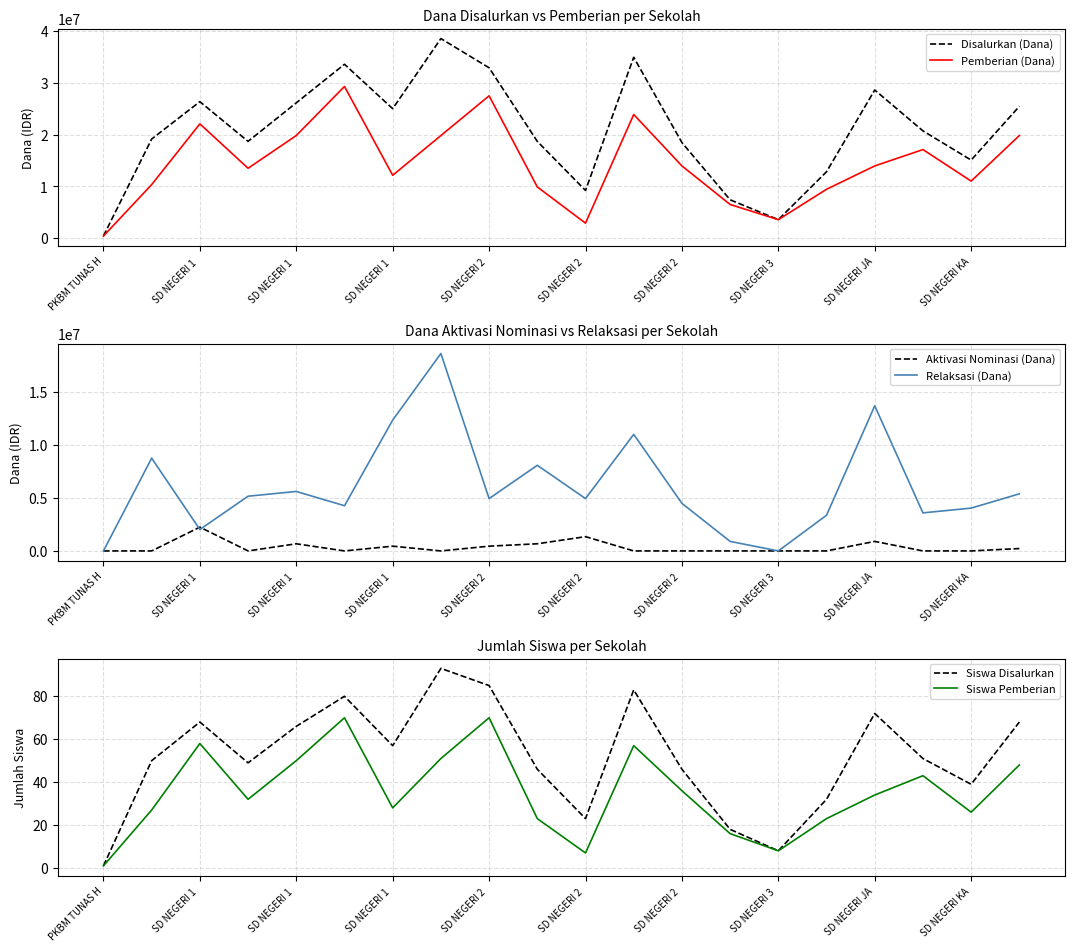

At SD NEGERI 2, list the series in order from smallest to largest.

Siswa Pemberian, Siswa Disalurkan, Aktivasi Nominasi (Dana), Relaksasi (Dana), Pemberian (Dana), Disalurkan (Dana)